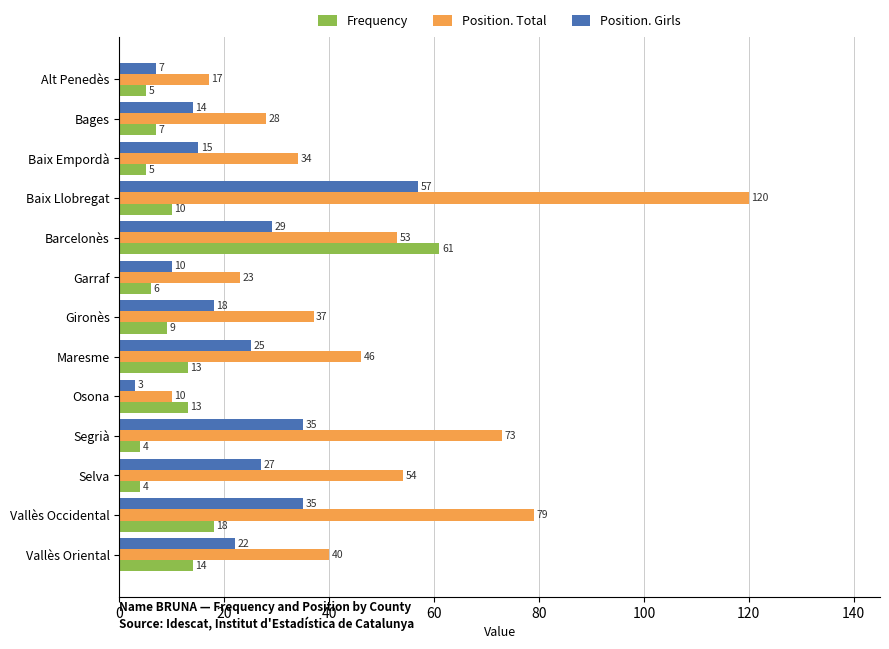

What is the difference between the highest and lowest values at Vallès Occidental?

61